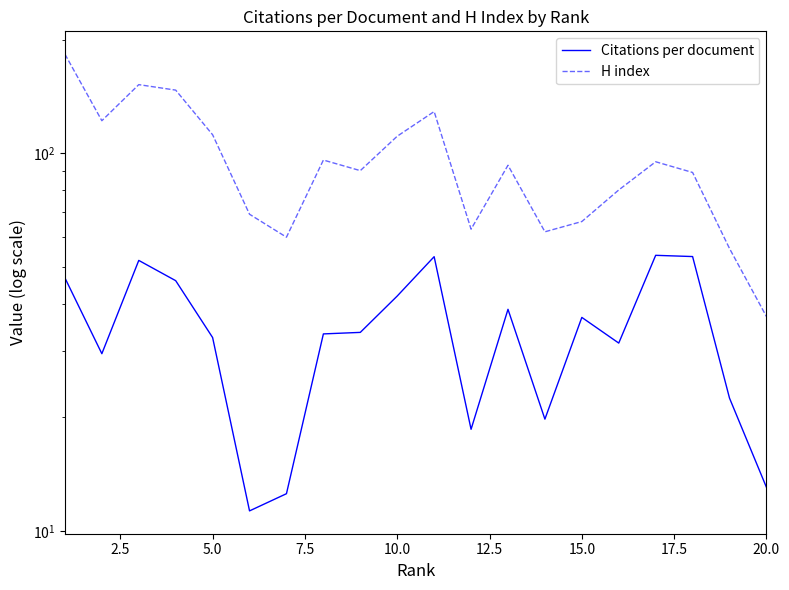

Rank the series by their average value, from lowest to highest.

Citations per document, H index